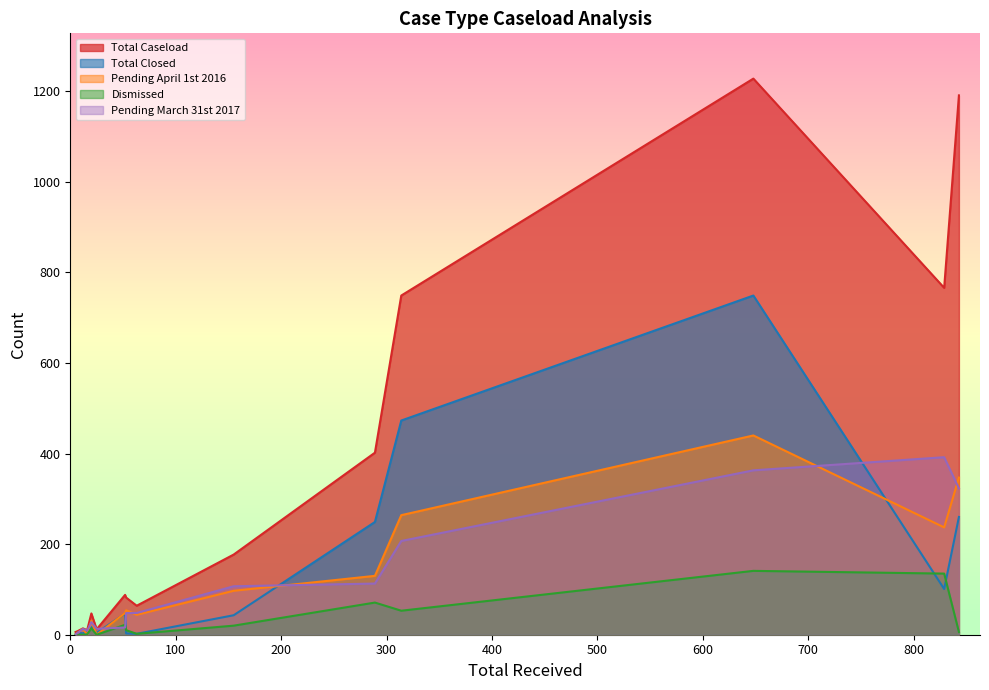

What is the difference between the second highest and second lowest values in the Total Closed series?

471